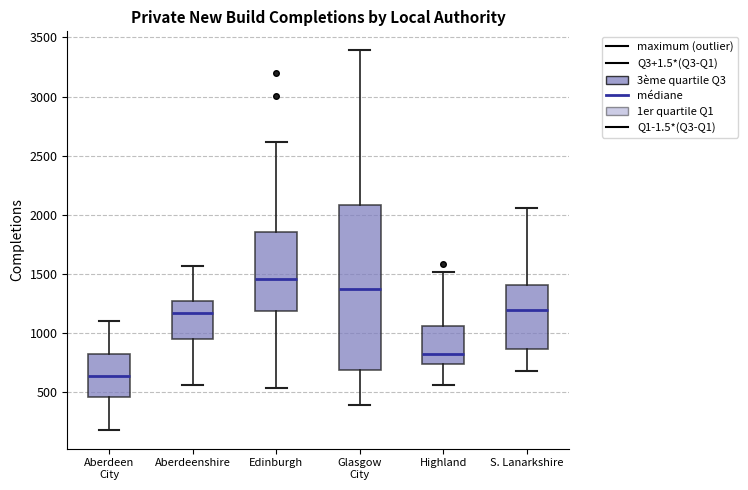

Comparing the boxes themselves (not the whiskers), which one is the tallest?

Glasgow City